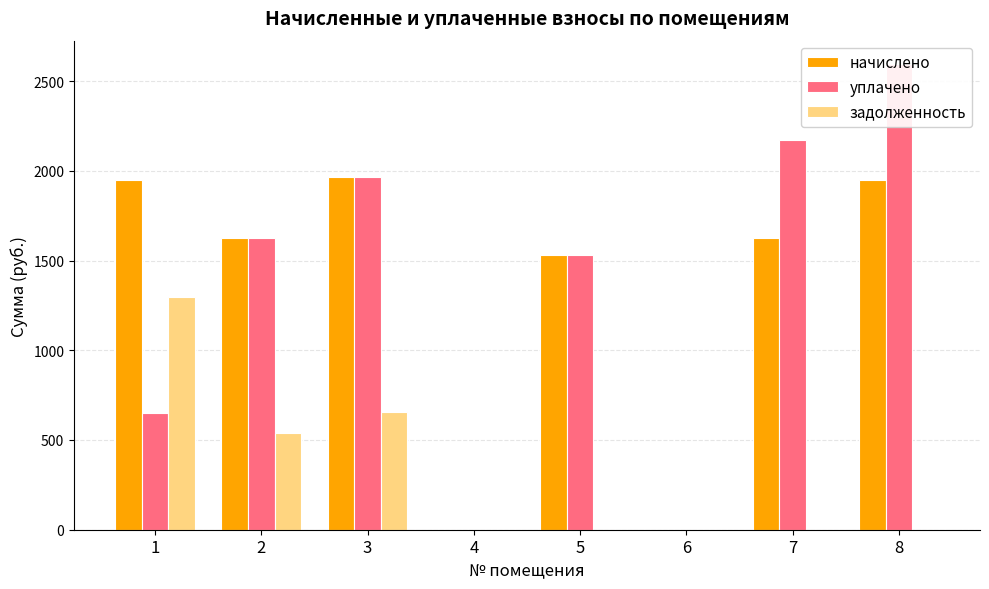

Reading right to left, extract all data points from this chart.

начислено: 8=1946.6	7=1627.7	6=0.0	5=1528.7	4=0.0	3=1965.0	2=1624.0	1=1946.6
уплачено: 8=2595.5	7=2170.3	6=0.0	5=1528.7	4=0.0	3=1965.0	2=1624.0	1=648.9
задолженность: 8=0.0	7=0.0	6=0.0	5=0.0	4=0.0	3=655.0	2=541.4	1=1297.8